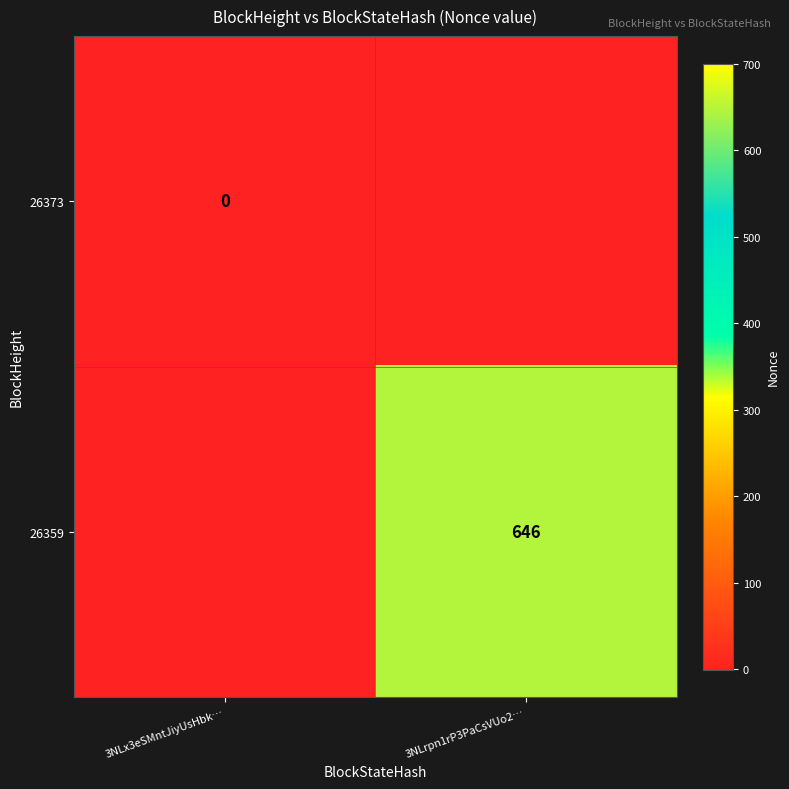

Is it true that 26359 equals 961 at 3NLrpn1rP3PaCsVUo2…?

False